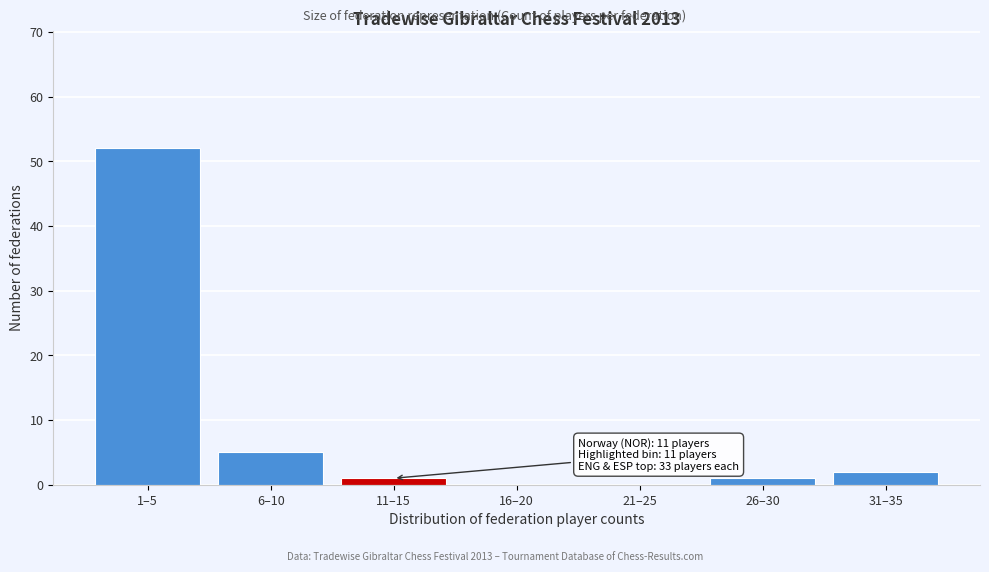

Reading left to right, list all the values displayed in this chart.

1–5=52	6–10=5	11–15=1	16–20=0	21–25=0	26–30=1	31–35=2